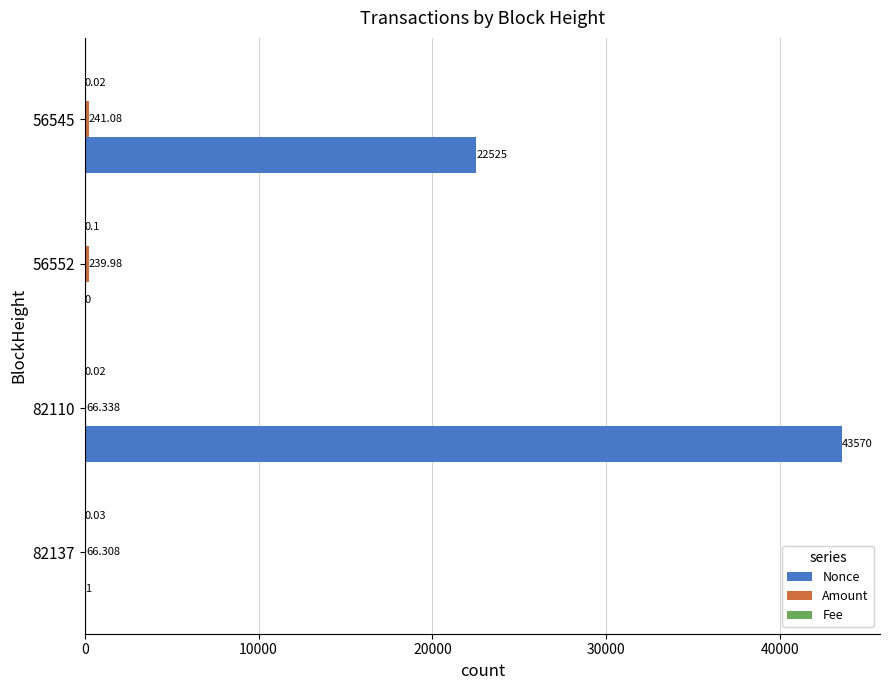

How many distinct data groups are displayed?

3